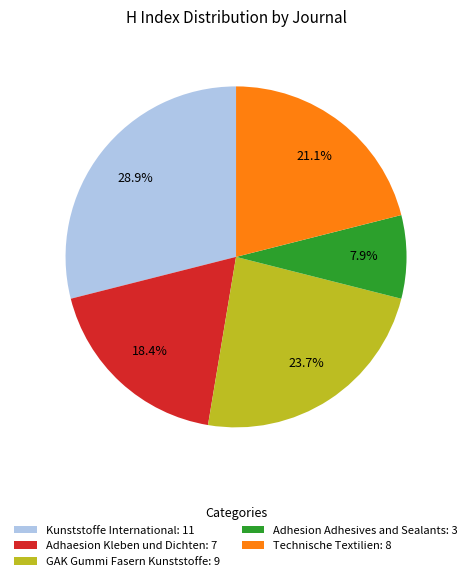

How many slices are in this pie chart?

5